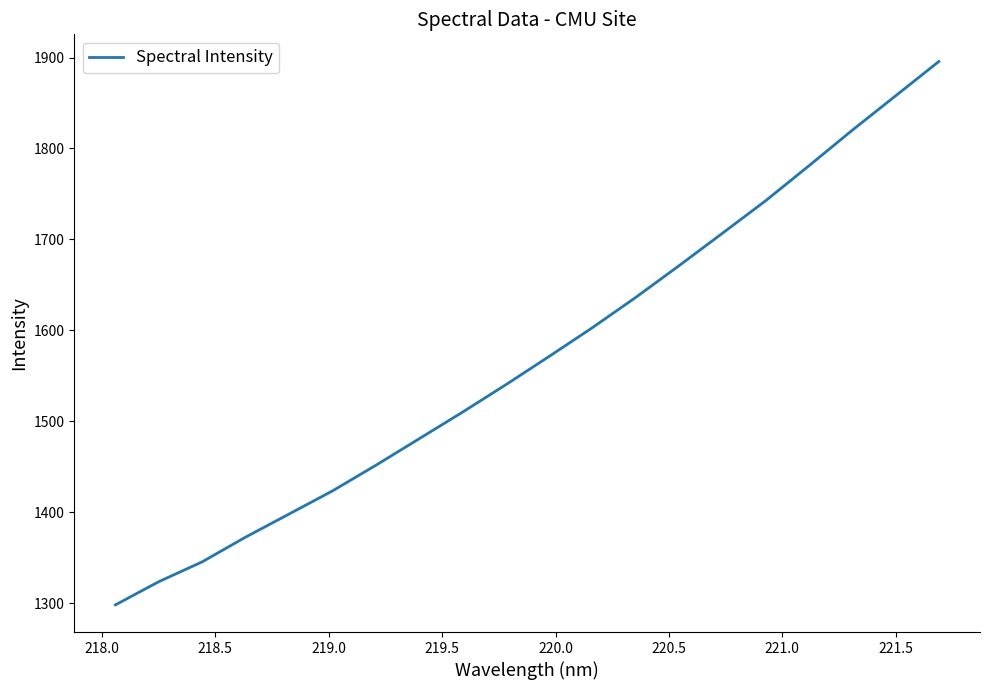

What is the maximum value shown in the chart?

1895.7